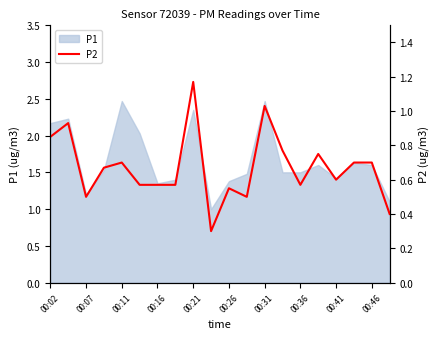

What is the highest value of the P1 series?

2.5